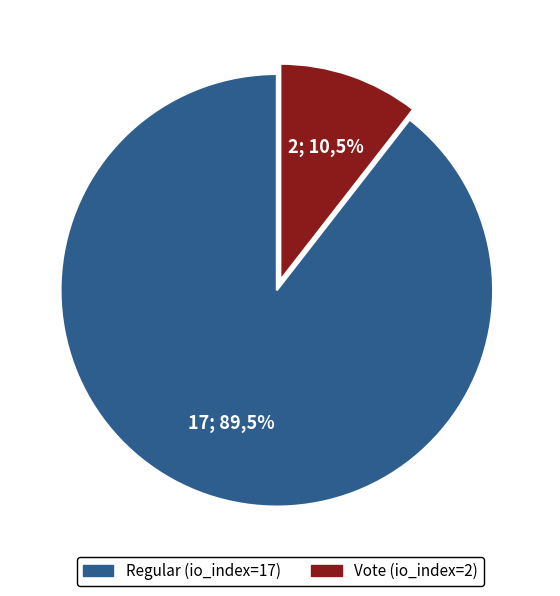

Is it true that Vote (io_index=2) is 11% of the pie?

True